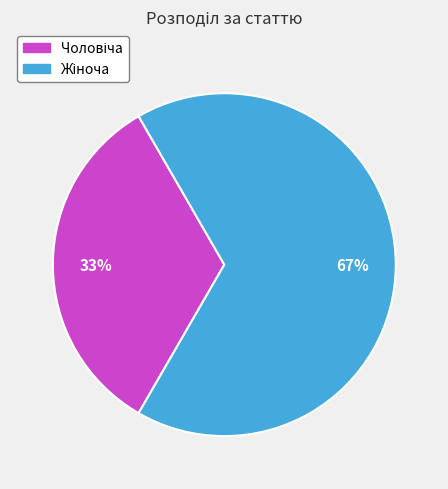

Is there any slice that represents more than half of the pie?

Yes